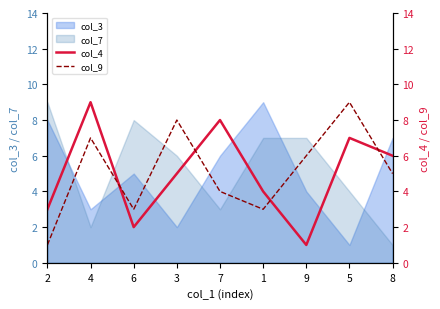

Between which two adjacent categories do col_4 and col_9 first intersect?

4 and 6